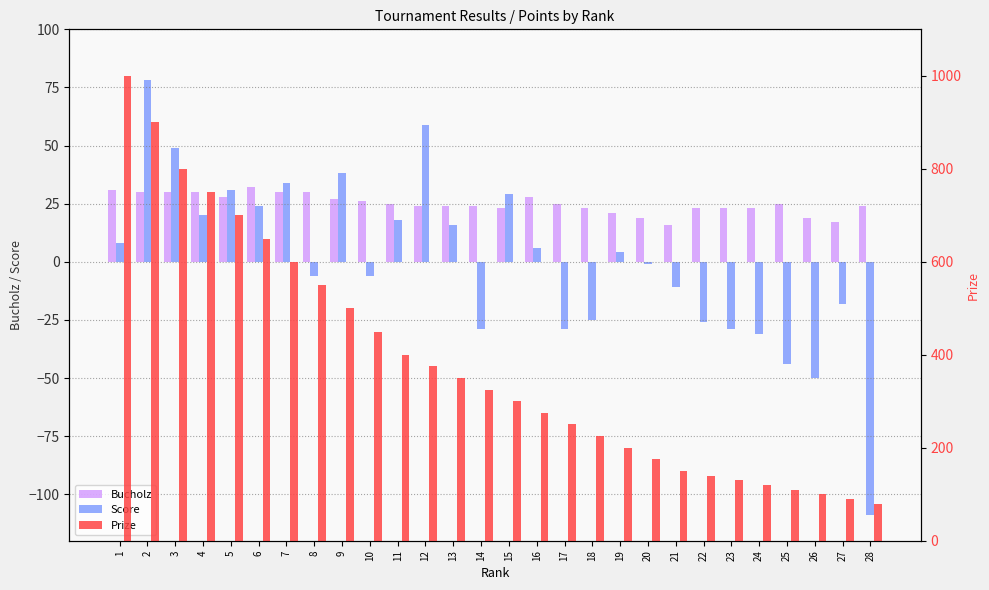

What are all the series names shown in the legend?

Bucholz, Score, Prize